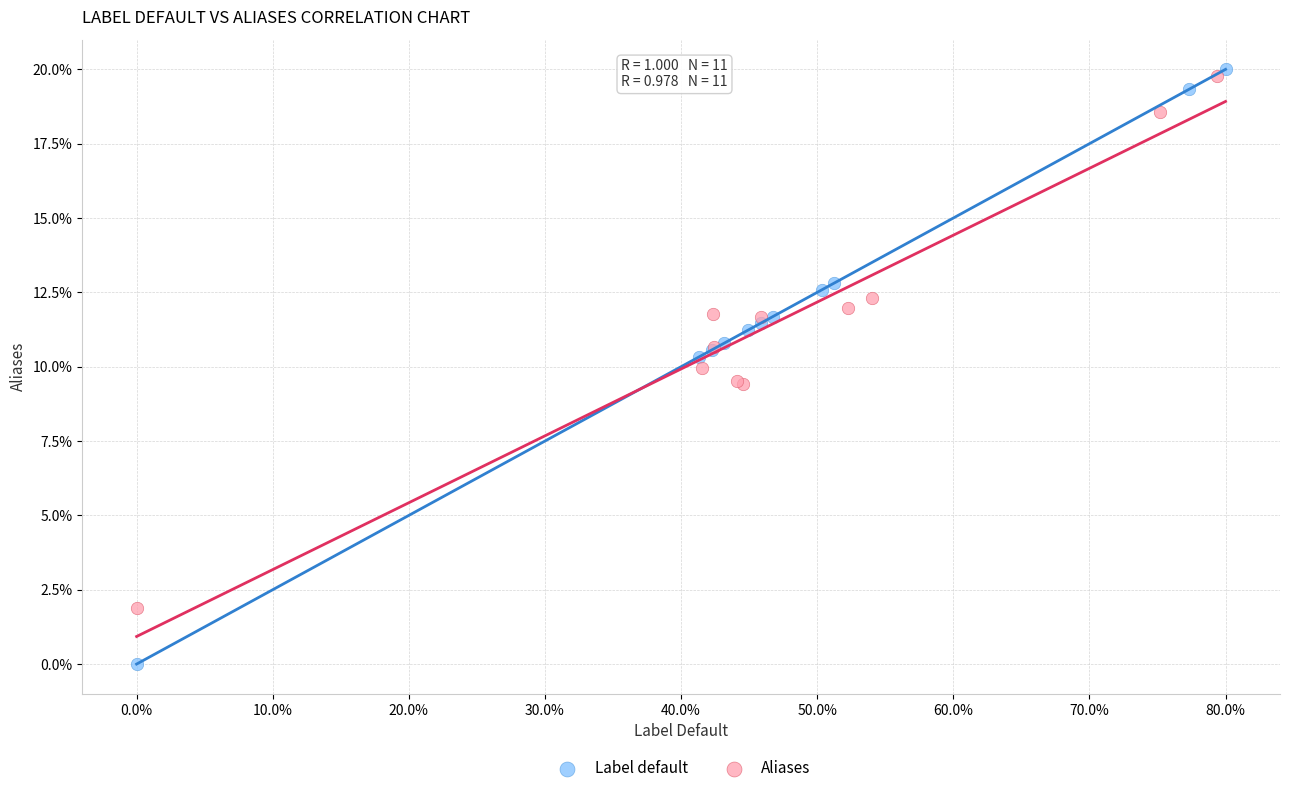

What are all the series names shown in the legend?

Label default, Aliases